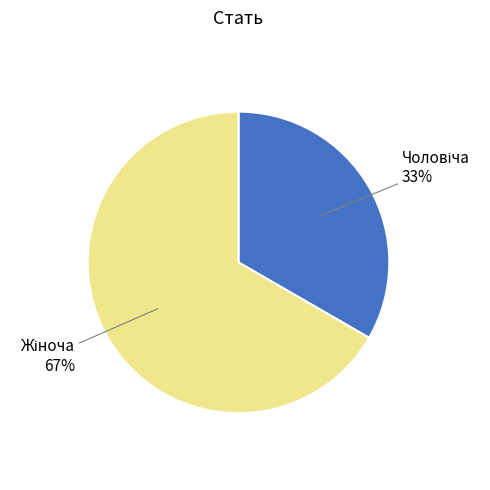

Is there any slice that represents more than half of the pie?

Yes